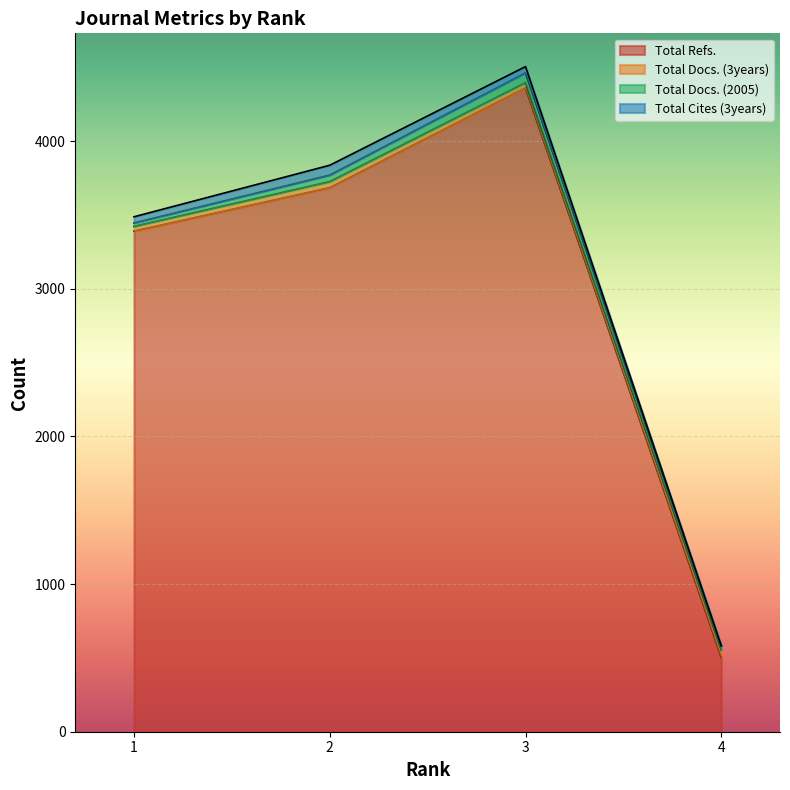

What is the value of the Total Docs. (3years) point at the 3rd from the left?

41